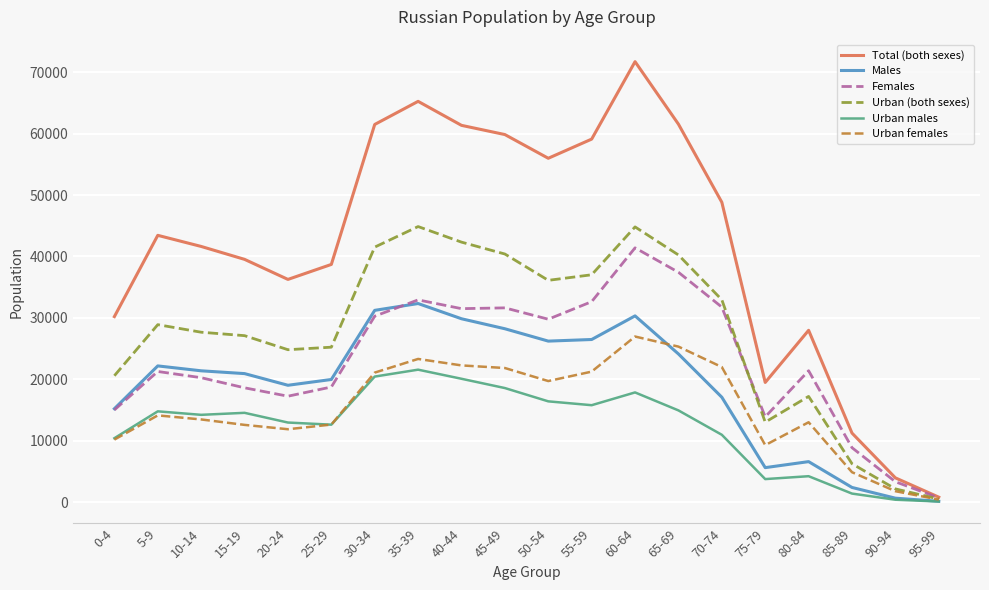

What is the maximum value for Males?

32331